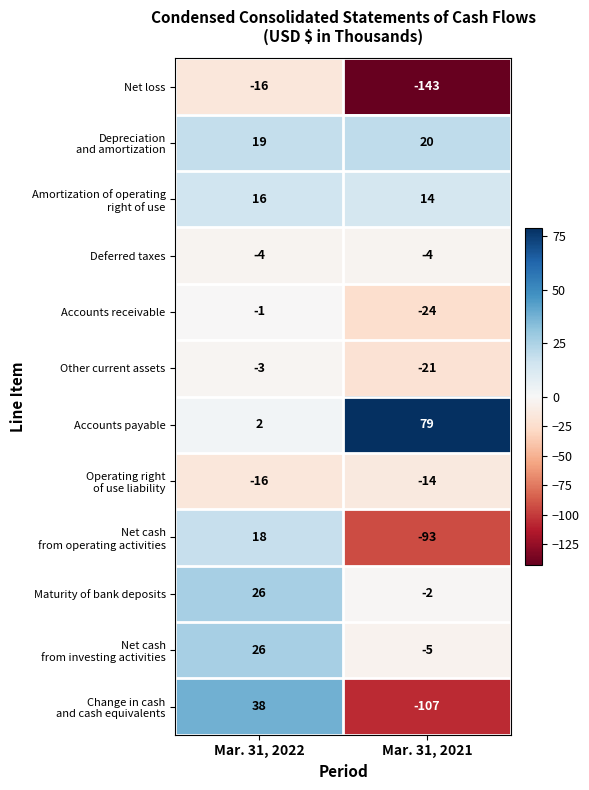

What is the total value across all series at Mar. 31, 2021?

-300